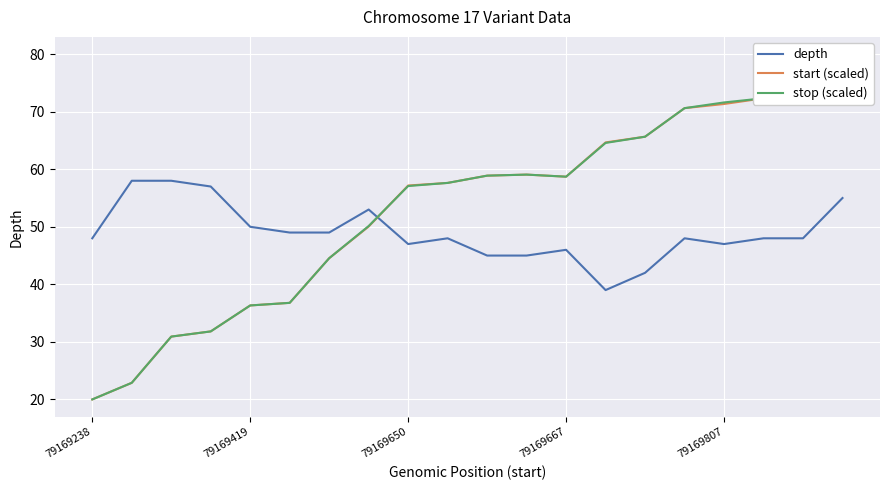

Which series ends up on top after the final intersection of start (scaled) and stop (scaled)?

start (scaled)